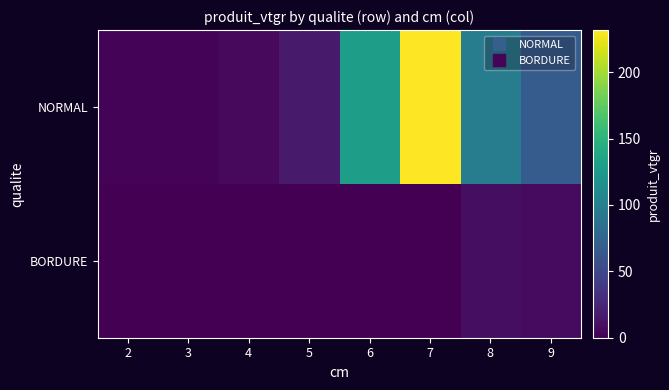

At which category is the sum across all series the highest?

7